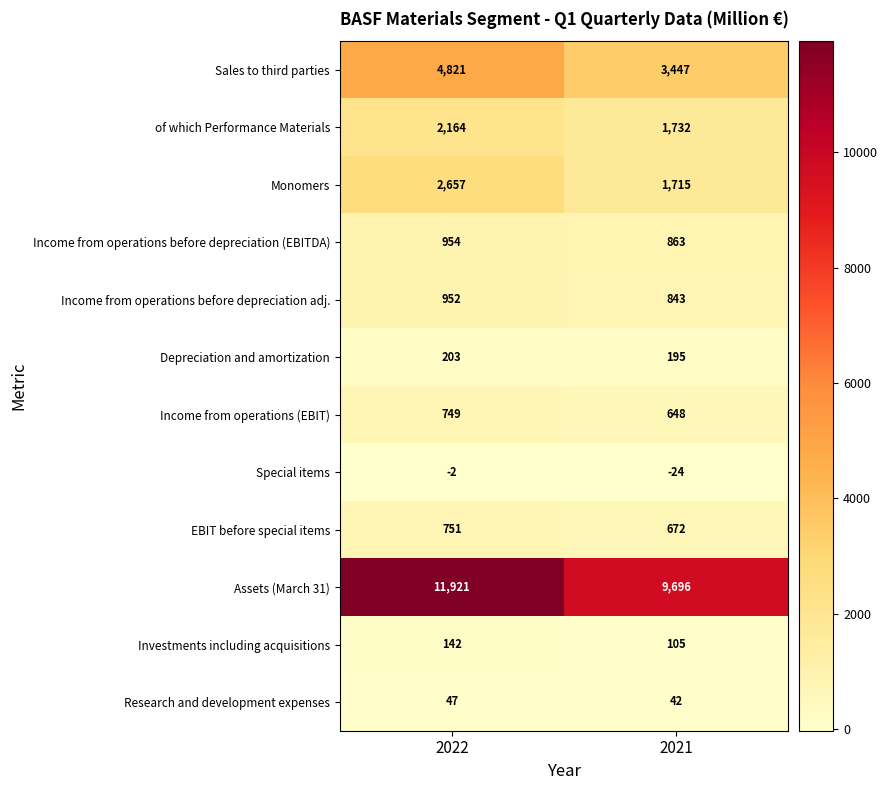

Is the value of Depreciation and amortization at 2022 greater than the value of Special items at 2022?

Yes